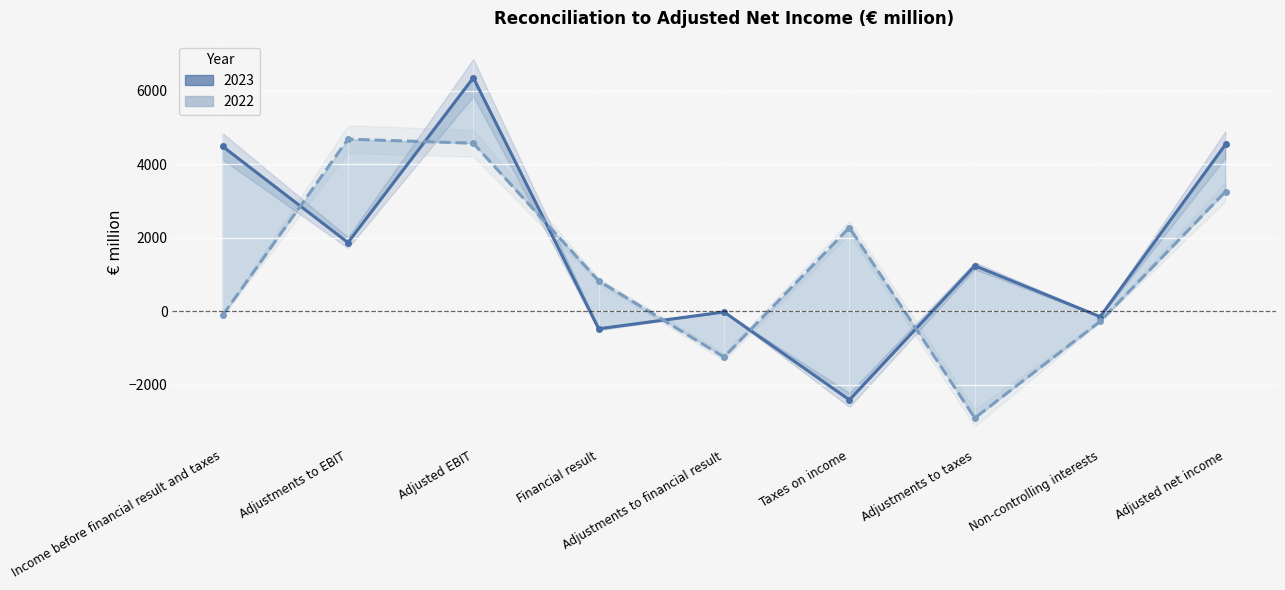

What is the sum of all 2023 values?

15421